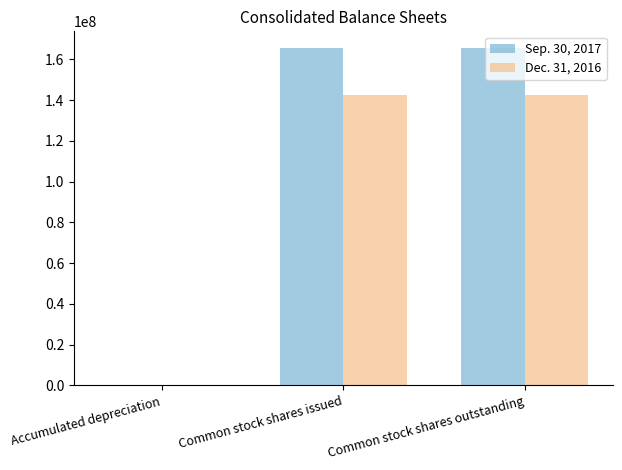

Reading right to left, list all the values displayed in this chart.

Sep. 30, 2017: 165491141	165491141	13273
Dec. 31, 2016: 142691986	142691986	12495